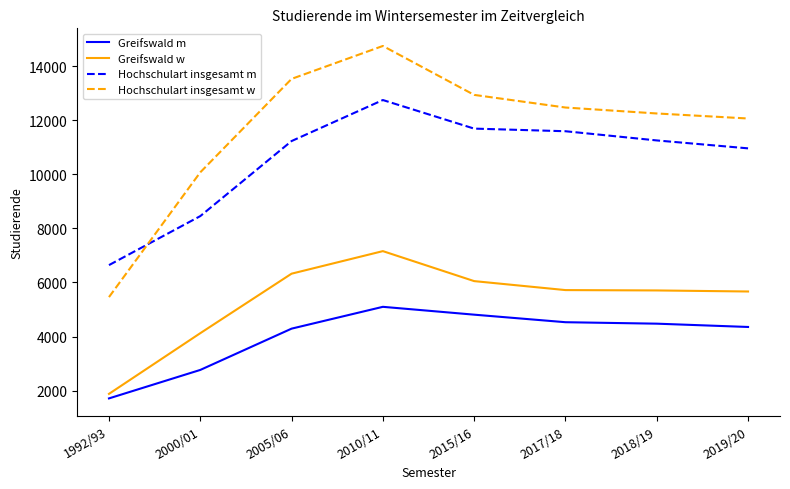

What is the difference between the second highest and minimum values in the Hochschulart insgesamt m series?

5048